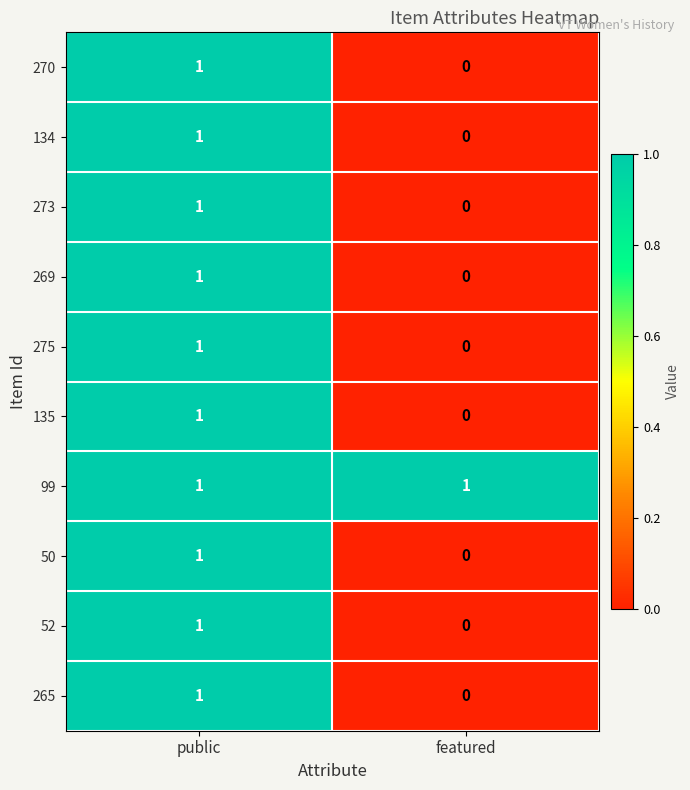

Reading left to right, transcribe all the data shown in this chart.

270: 1	0
134: 1	0
273: 1	0
269: 1	0
275: 1	0
135: 1	0
99: 1	1
50: 1	0
52: 1	0
265: 1	0